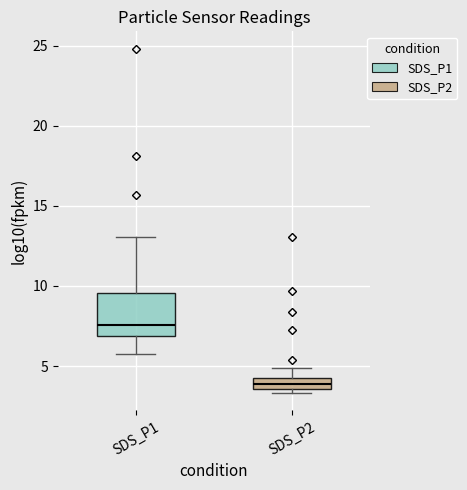

Which box is the tallest, from its lower edge to its upper edge?

SDS_P1